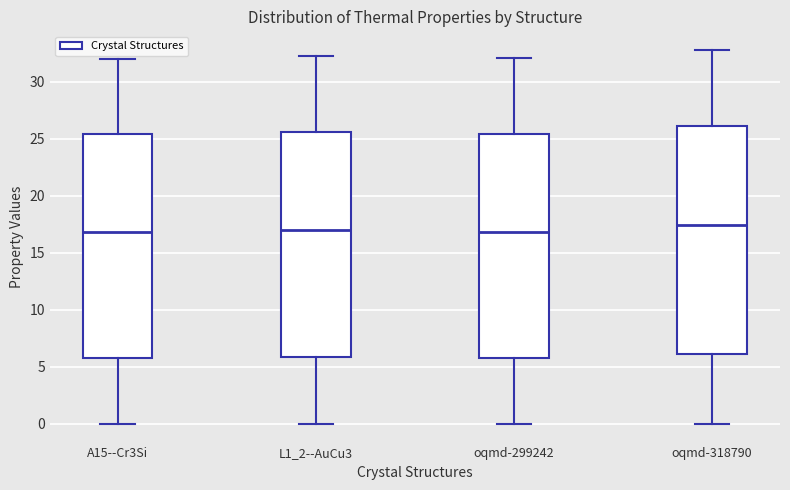

Reading left to right, read every box against the y-axis: the position of its median line, the range the box covers, and the ends of its whiskers. The values are not printed on the chart, so give them approximately, as read against the axis.

A15--Cr3Si: median 17.0, box 6.0 to 25.5, whiskers 0.0 to 32.0
L1_2--AuCu3: median 17.0, box 6.0 to 25.5, whiskers 0.0 to 32.5
oqmd-299242: median 17.0, box 5.5 to 25.5, whiskers 0.0 to 32.0
oqmd-318790: median 17.5, box 6.0 to 26.0, whiskers 0.0 to 33.0